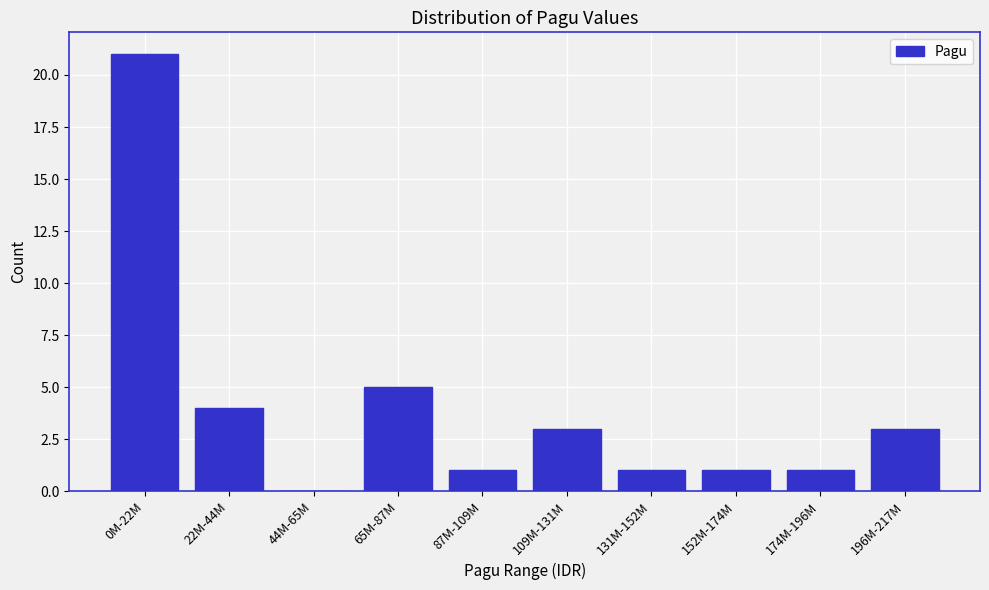

Reading right to left, what are all the values shown in this chart?

196M-217M=3	174M-196M=1	152M-174M=1	131M-152M=1	109M-131M=3	87M-109M=1	65M-87M=5	44M-65M=0	22M-44M=4	0M-22M=21